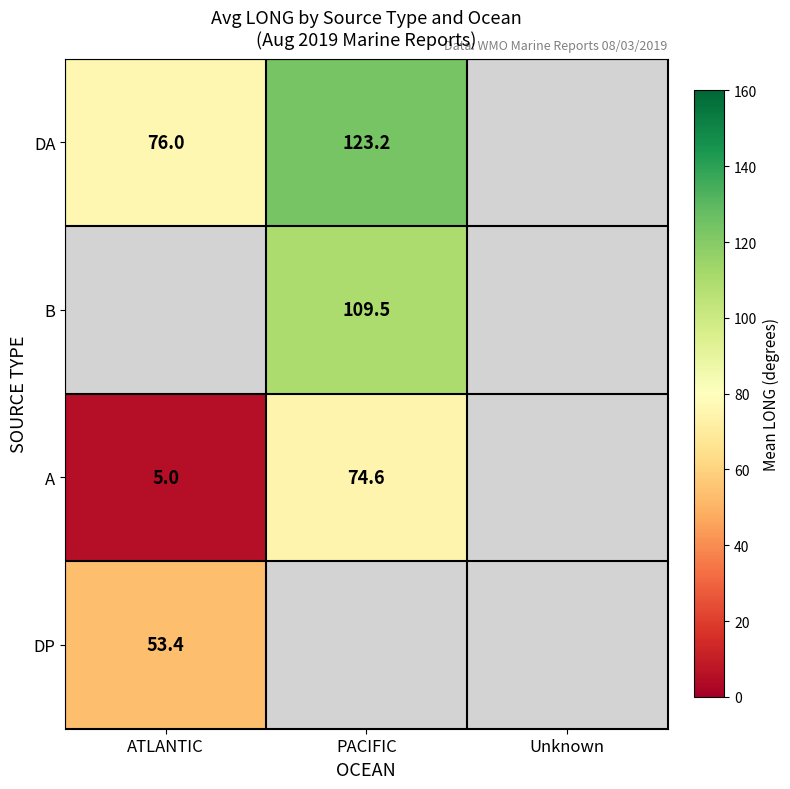

True or false: B has a value of 109.5 at PACIFIC.

True